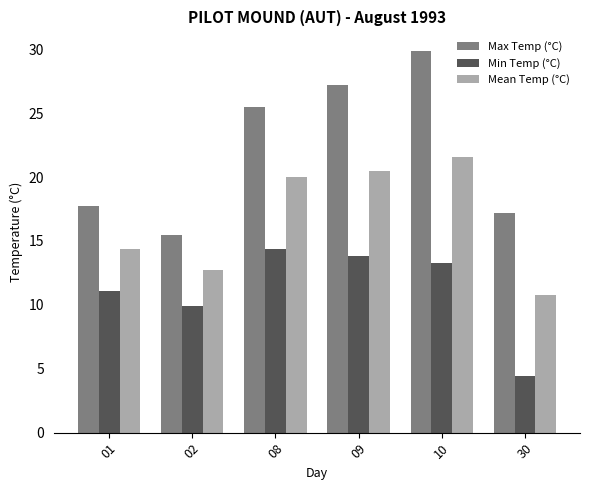

What value does the Min Temp (°C) series have at 10?

13.3